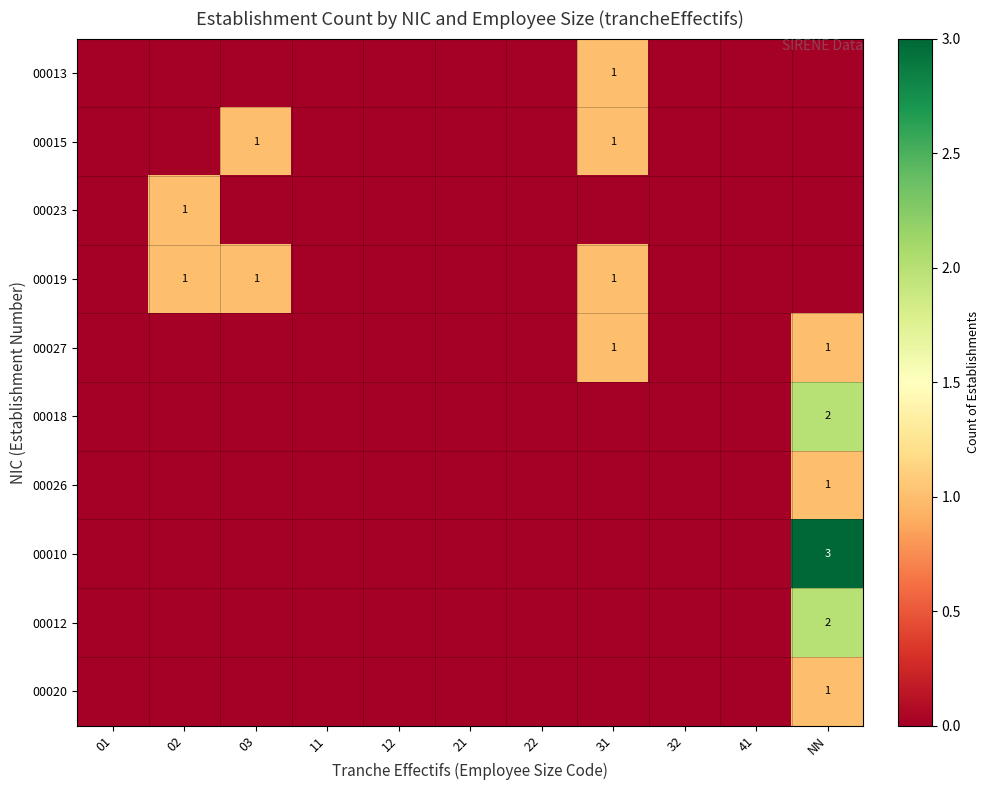

The value of 00012 at NN is 2. True or false?

True